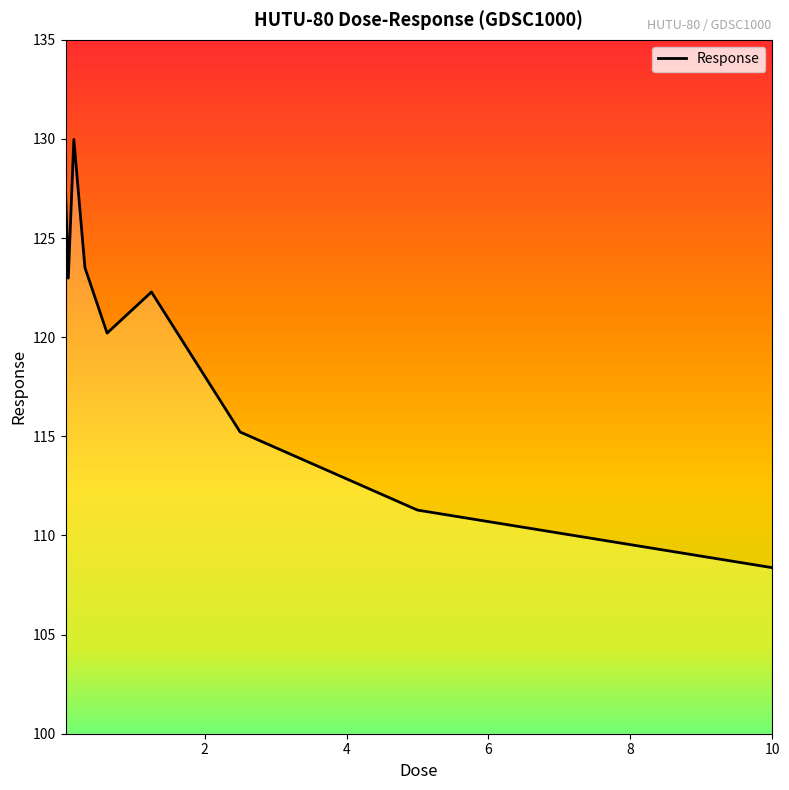

At which label does the data first exceed 122?

0.0390625